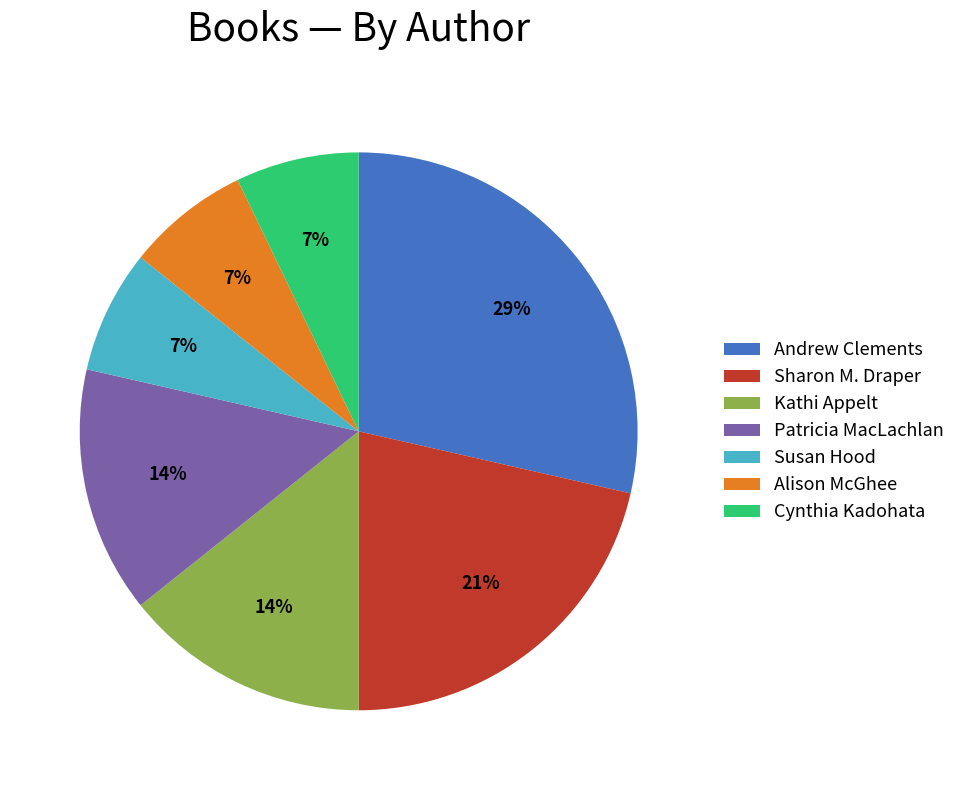

To the nearest percent, what is the average slice percentage?

14%